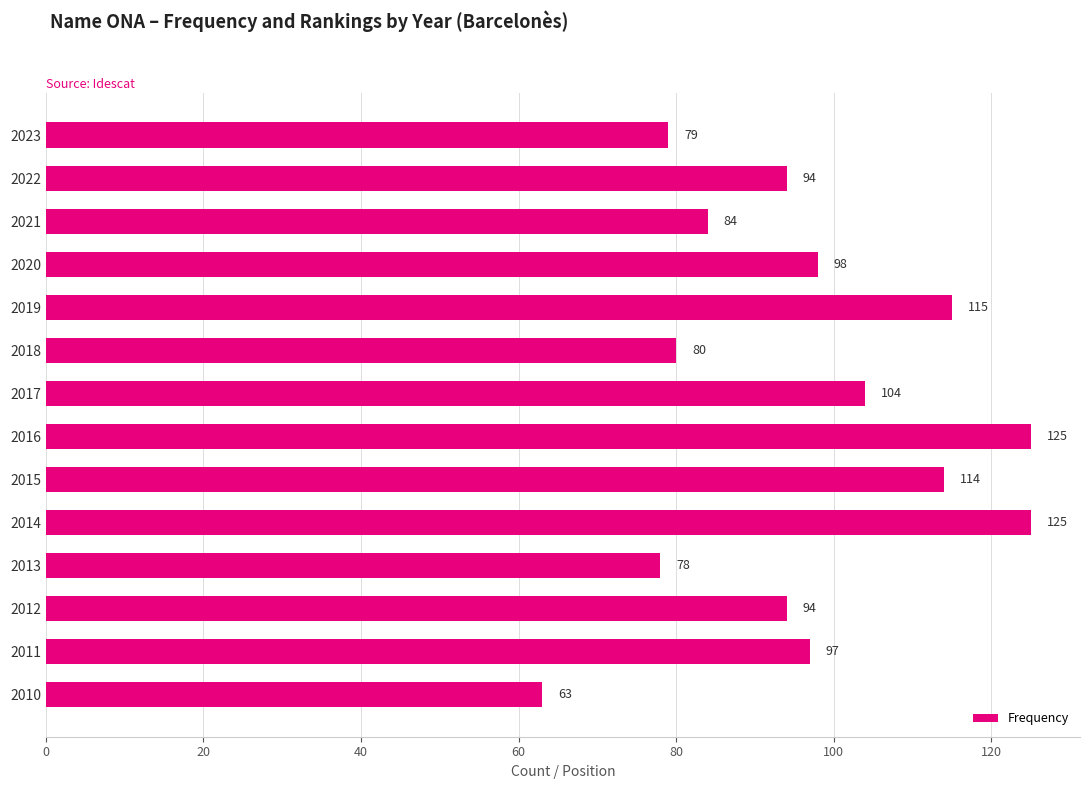

Read the value at 2016, to the nearest 5.

125